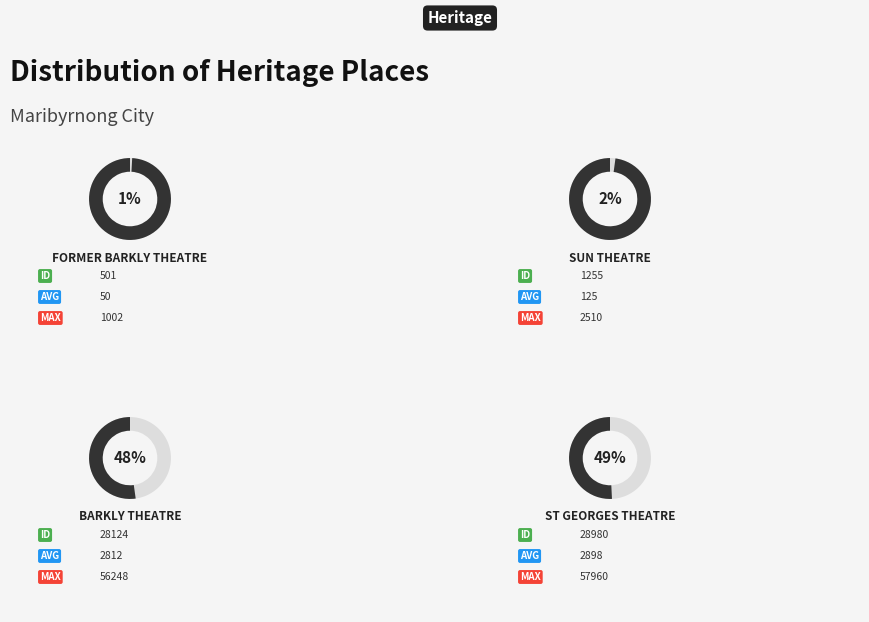

What percentage do FORMER BARKLY THEATRE and St Georges Theatre together represent?

50.1%